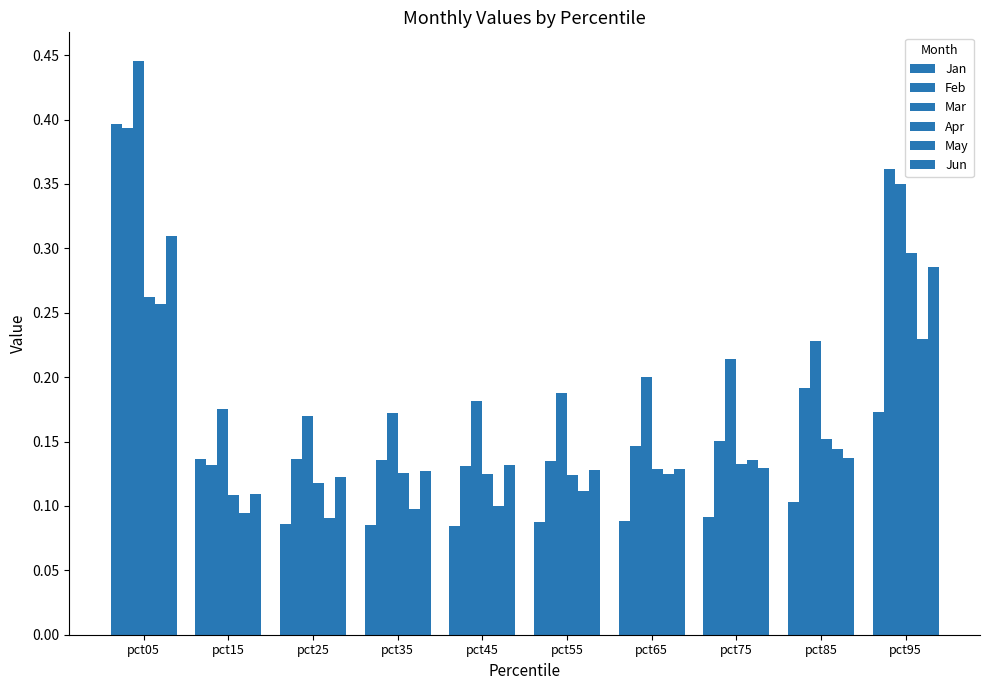

At which label is Mar closest to 0?

pct25